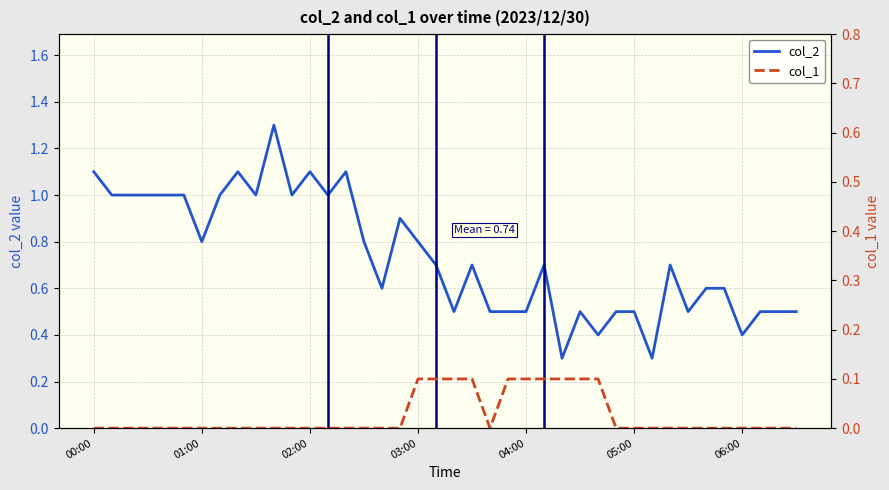

What position from the left is 29?

30